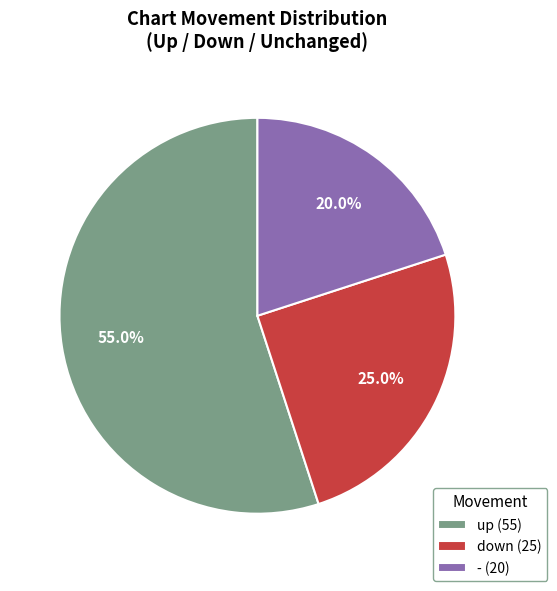

How much of the chart is everything except up?

45.0%